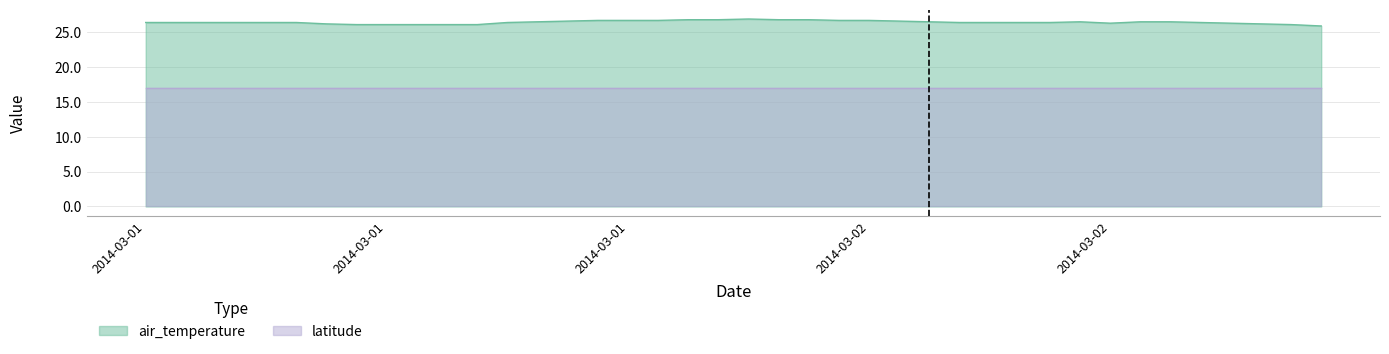

What is the maximum value shown in the chart?

26.9